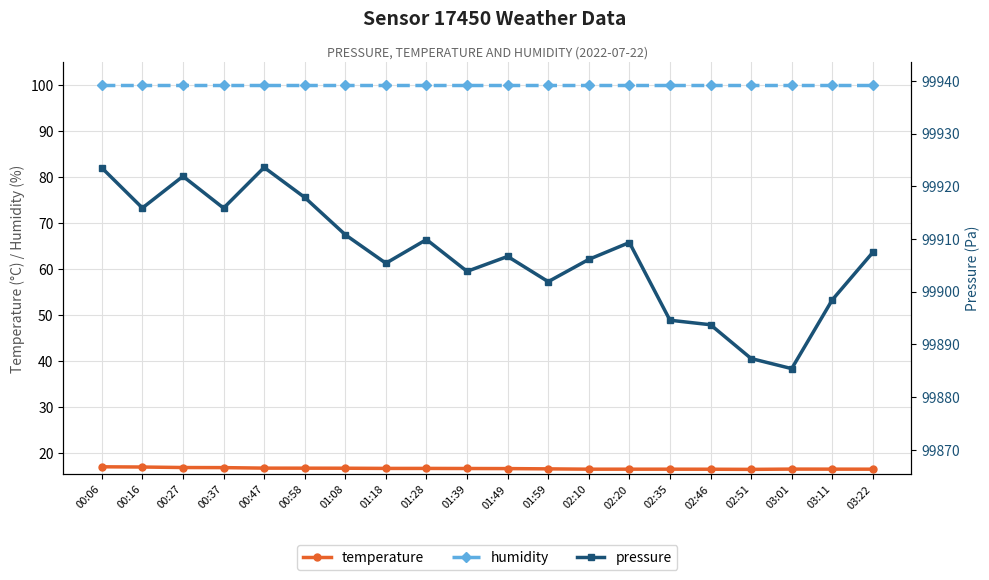

What is the average value of the temperature series?

16.7